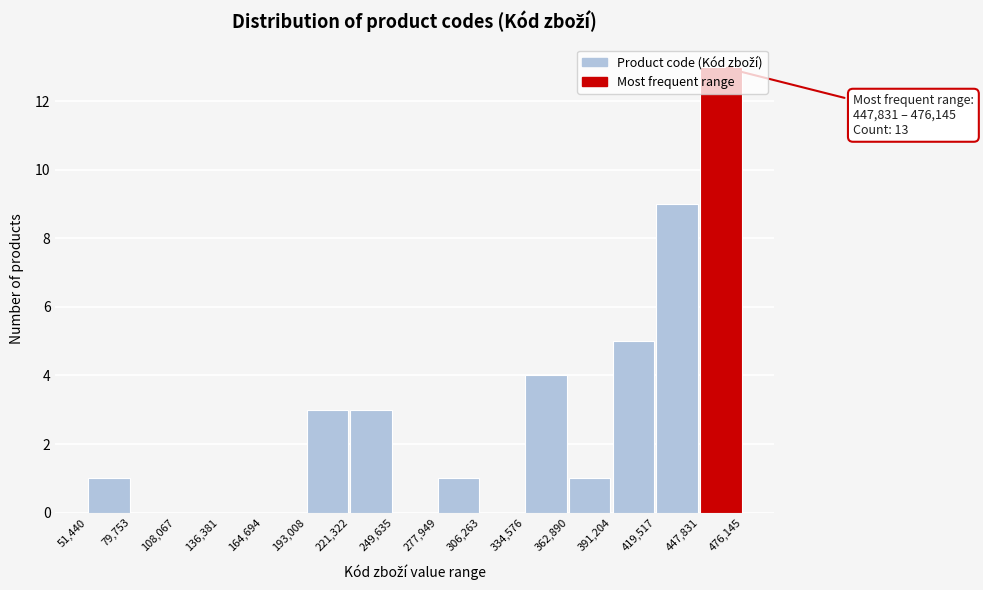

Over which range of the x-axis is the bar tallest?

447,831 to 476,145